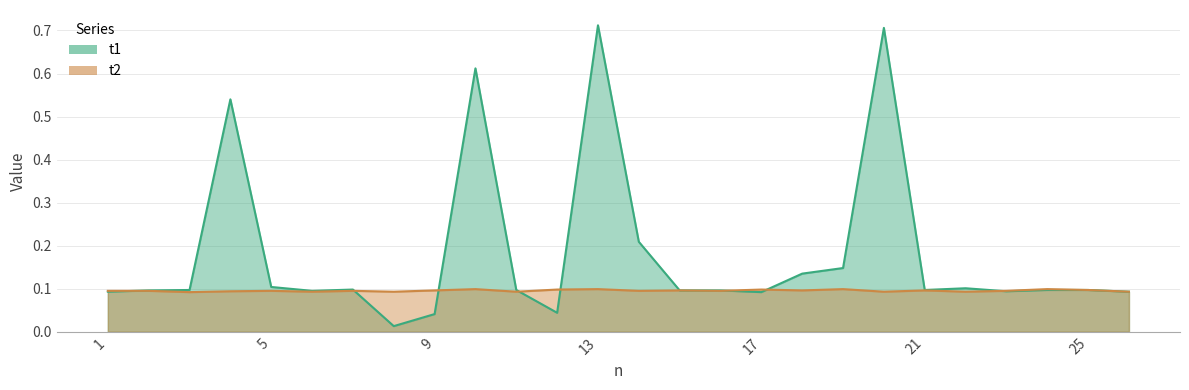

How many data points does each series have?

26